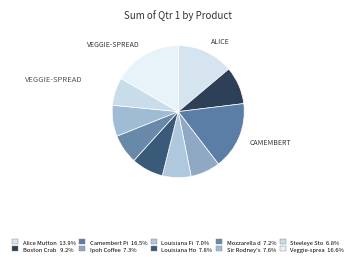

What is the smallest slice in the pie chart?

Steeleye Stout